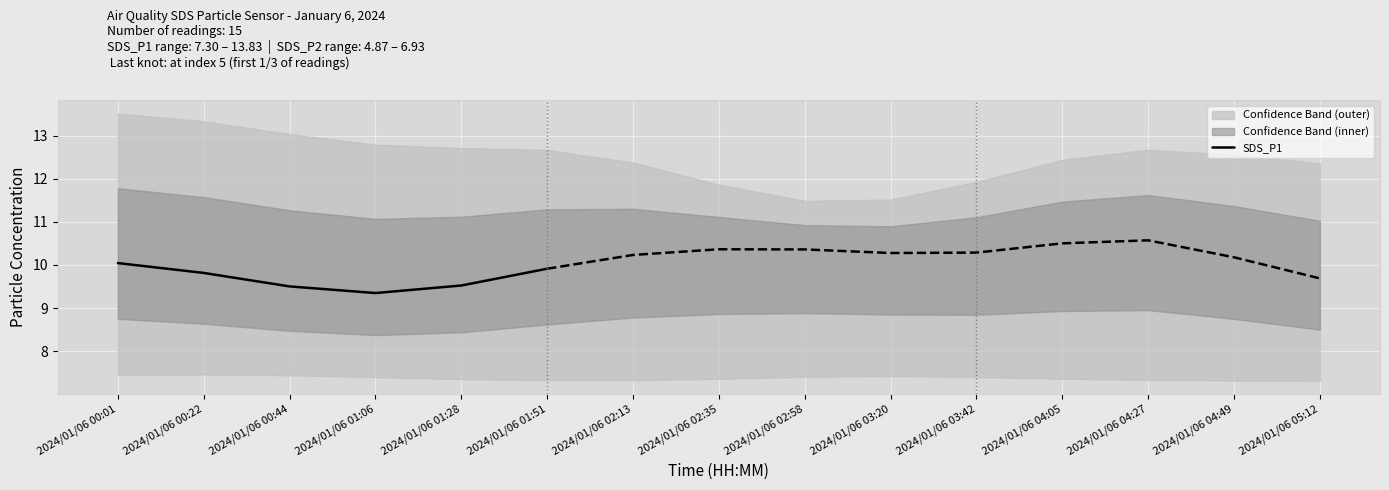

The value of SDS_P1 at 2024/01/06 00:22 is 9.8. True or false?

True